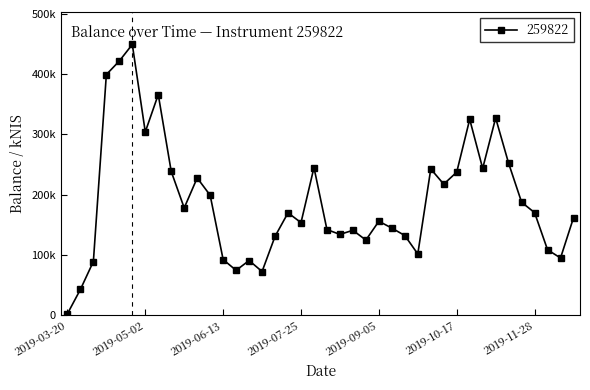

What is the value of the 16th point from the left?

72179.5